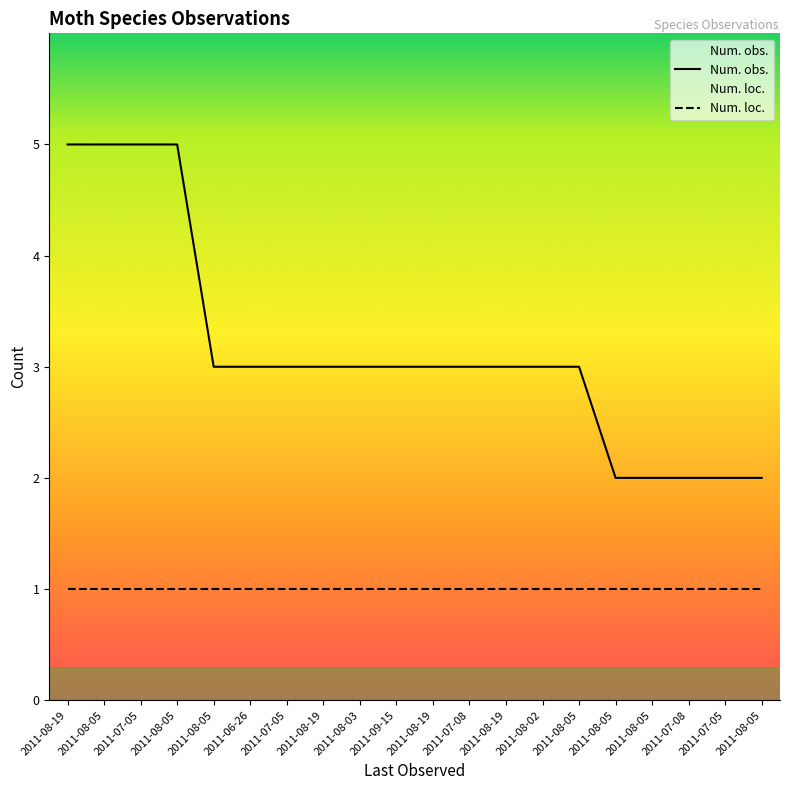

The value at 2011-08-05 is 3. True or false?

True